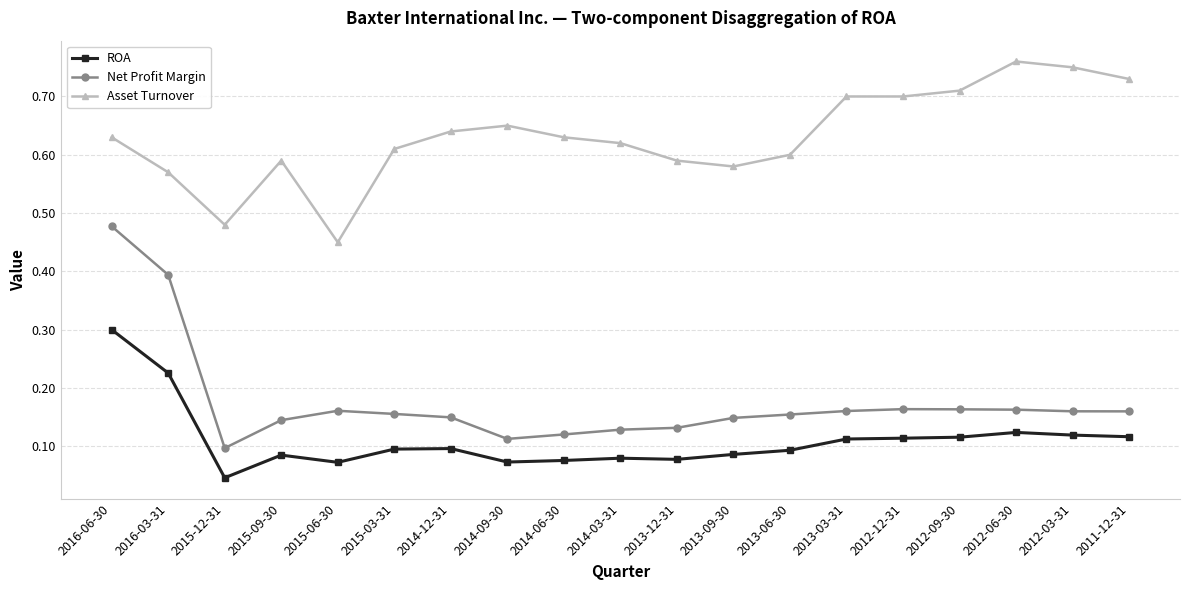

How many lines are shown in the chart?

3